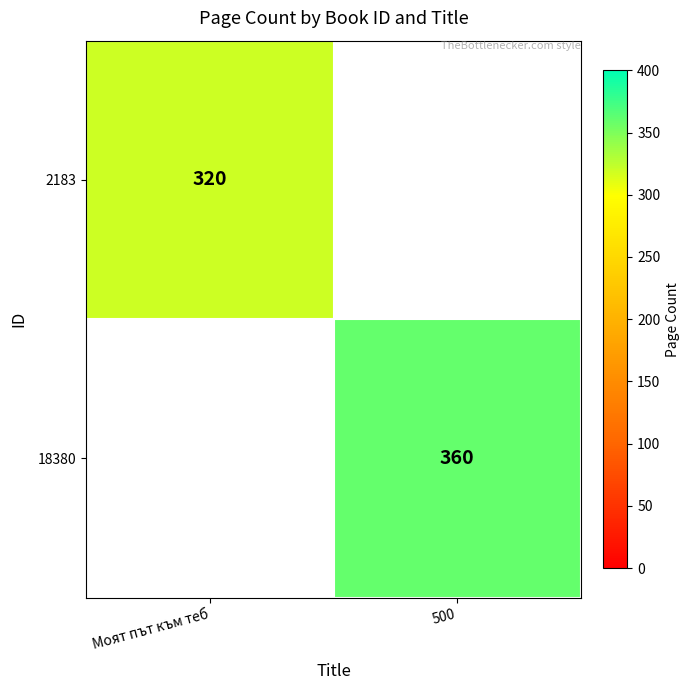

At how many categories does at least one series exceed 332?

1